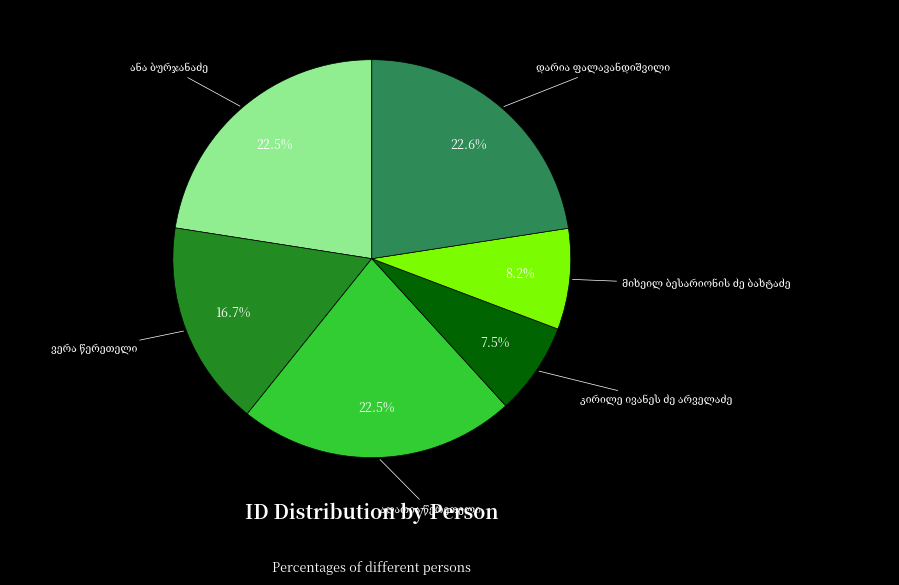

Count the number of slices in the pie.

6